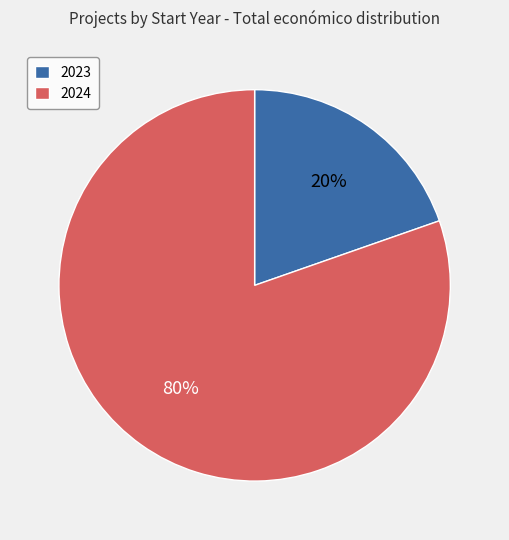

Which has a higher value, 2024 or 2023?

2024